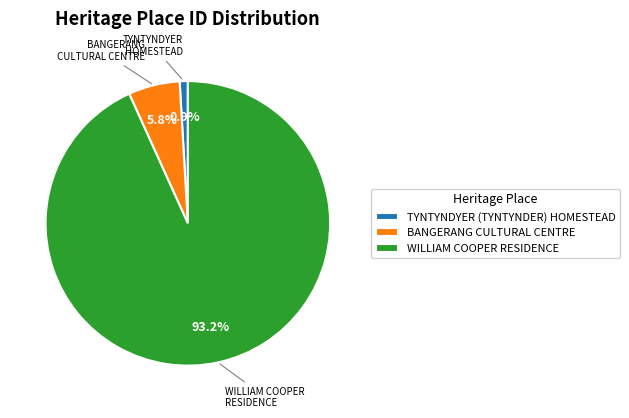

What is the ratio of the value at BANGERANG CULTURAL CENTRE to the value at TYNTYNDYER (TYNTYNDER) HOMESTEAD?

6.3